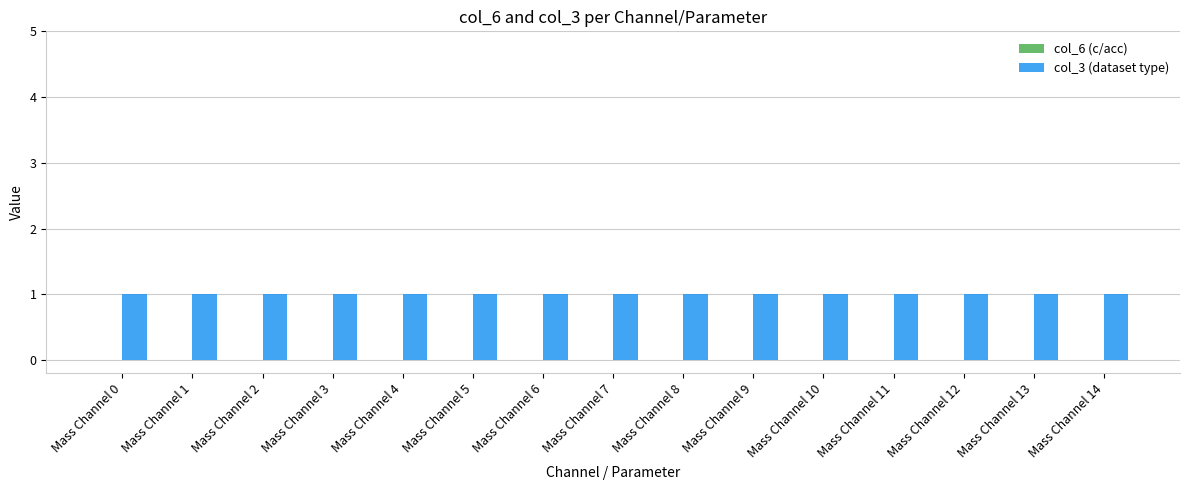

What value does the col_3 (dataset type) series have at Mass Channel 1?

1